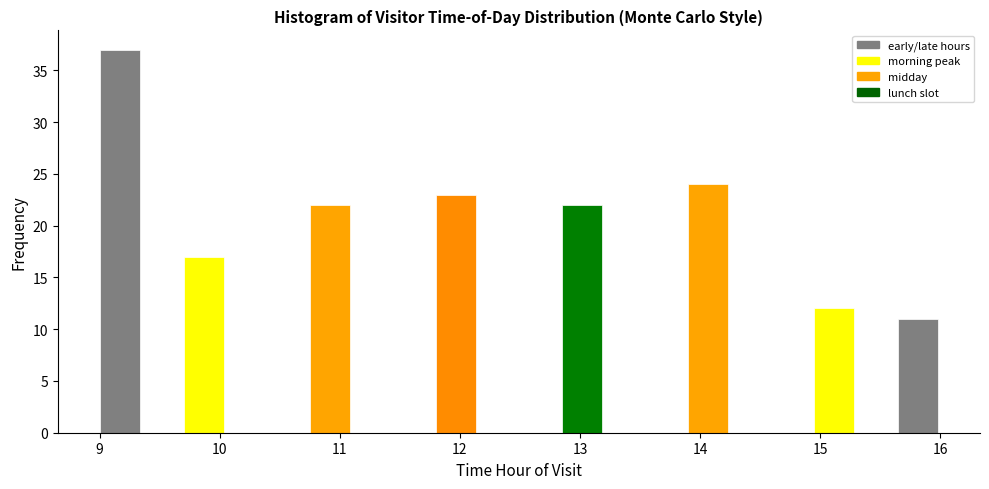

Read against the x-axis, roughly where is the centre of the tallest bar?

9.2